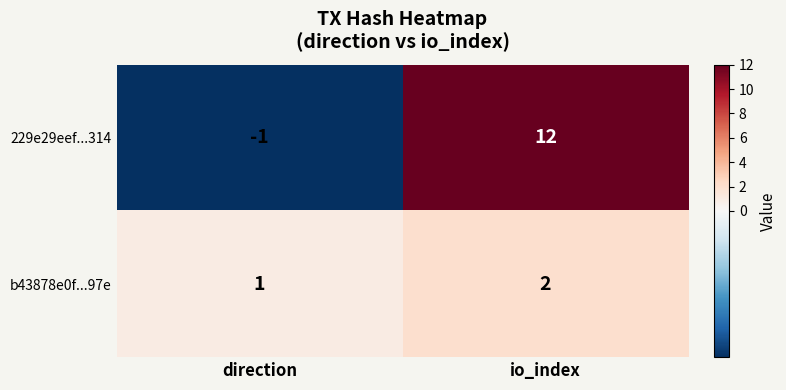

Rank the series by their average value, from highest to lowest.

229e29eef...314, b43878e0f...97e